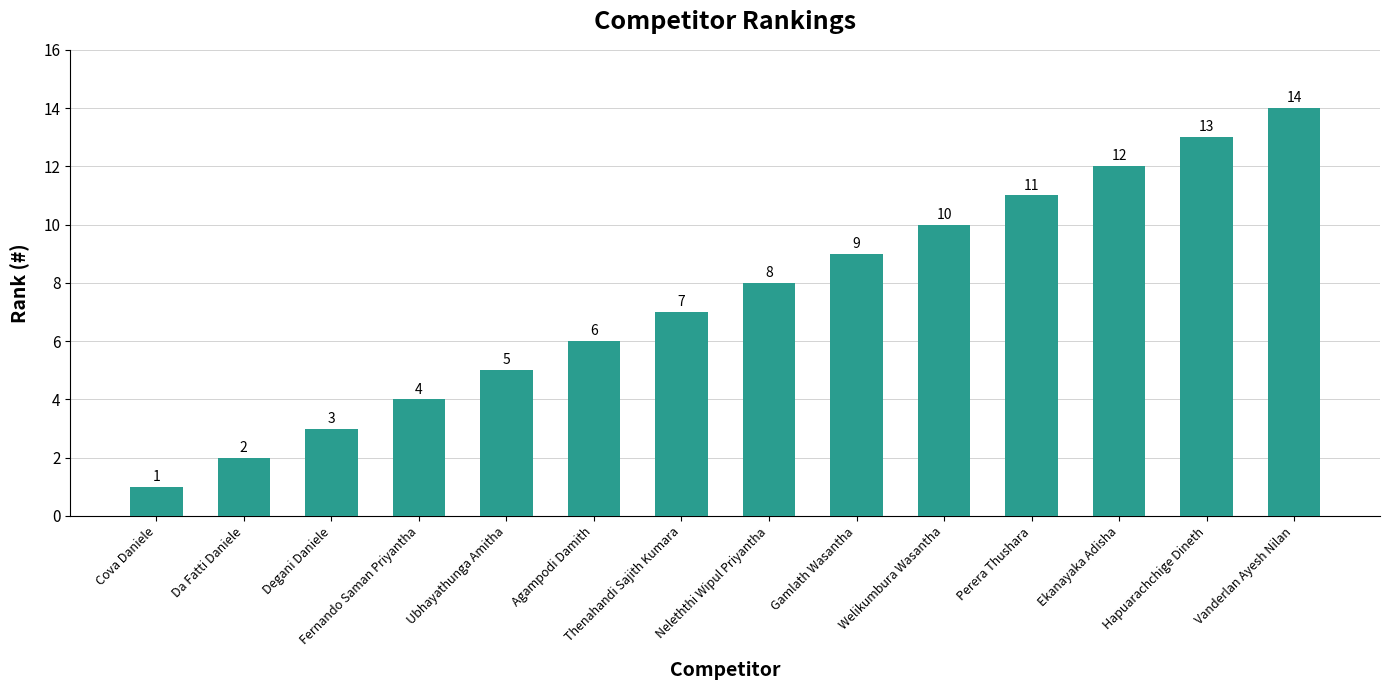

How many bars are there in total?

14